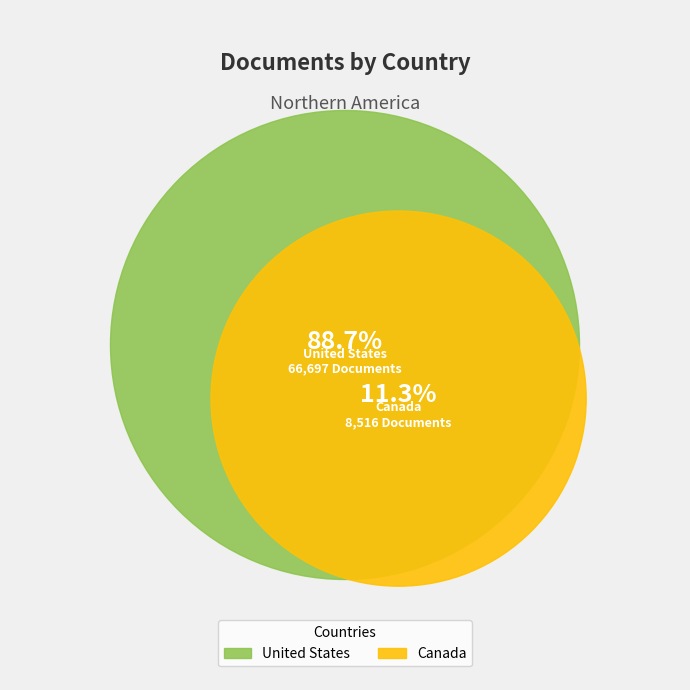

Which has a higher value, Canada or United States?

United States